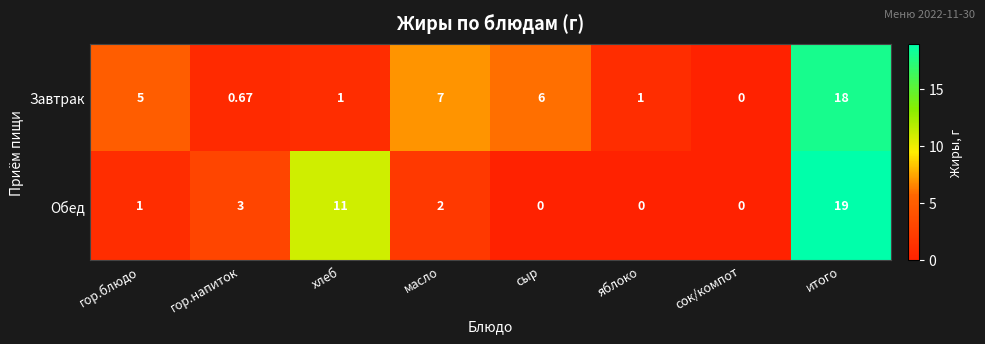

Where is Завтрак nearest to the value 9?

масло